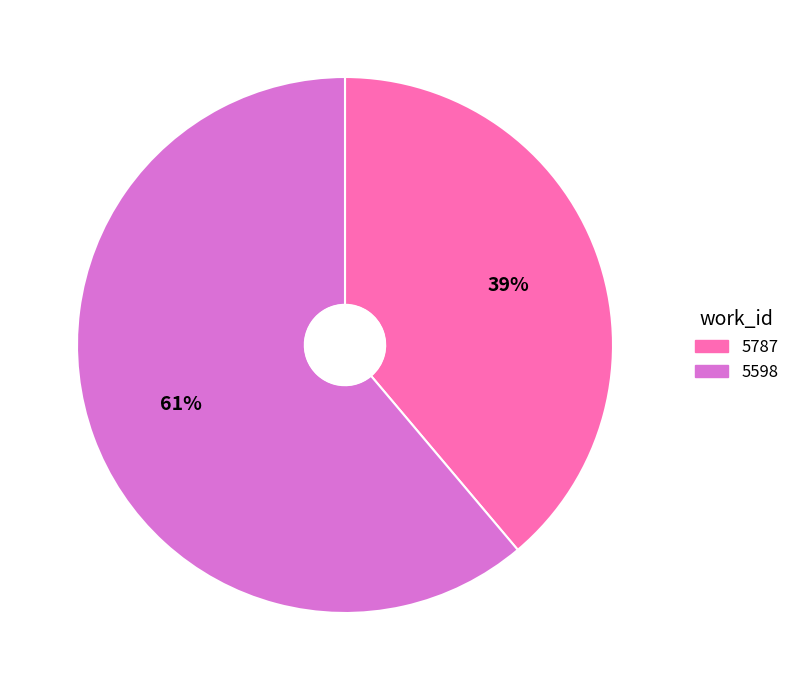

How many segments does this pie chart have?

2